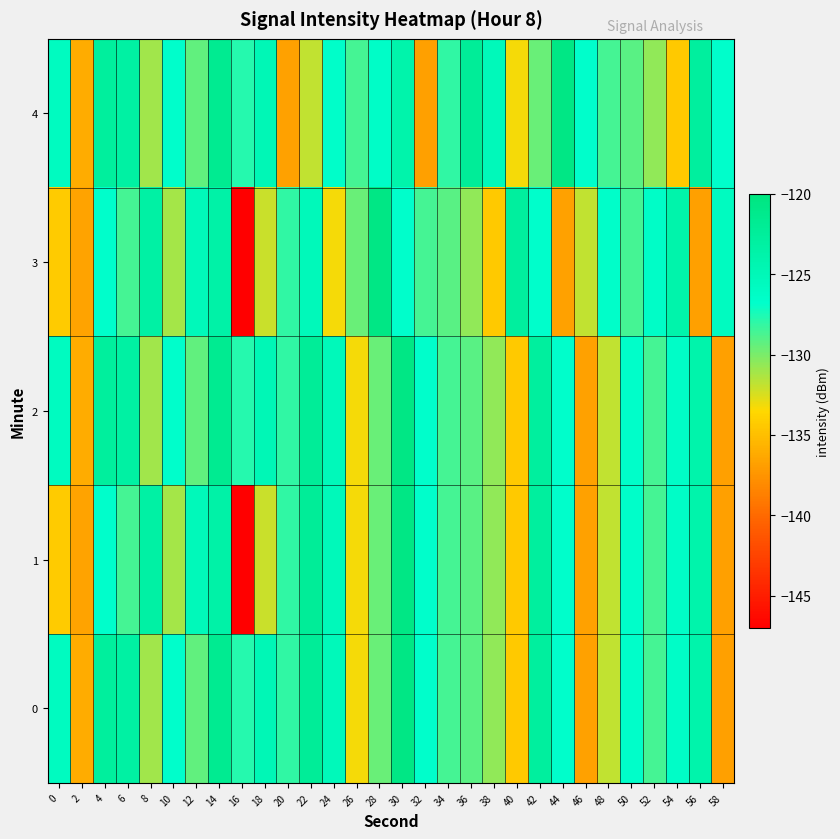

What is the minimum value shown in the chart?

-146.9